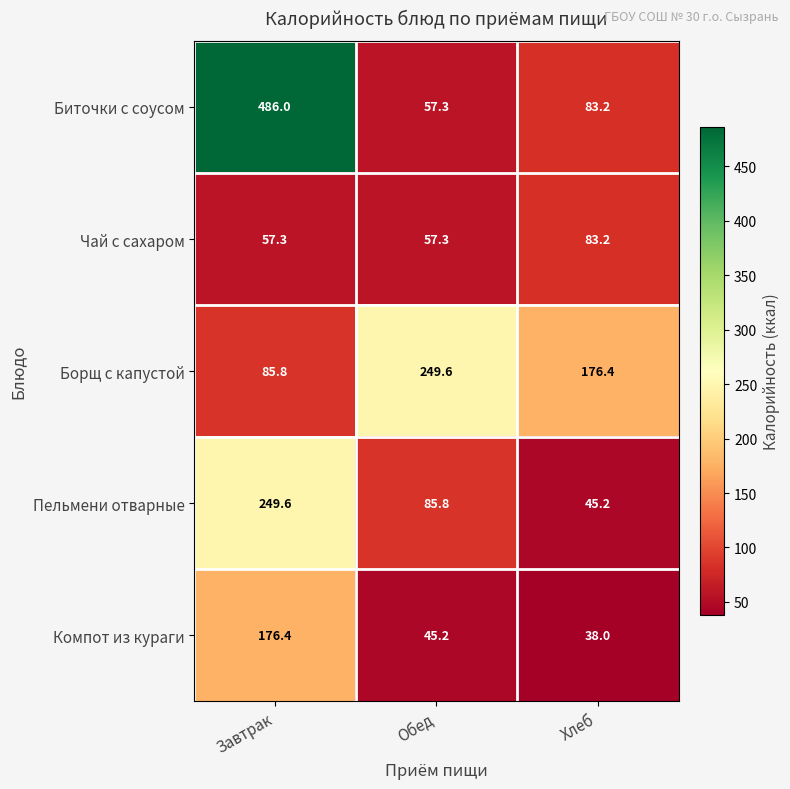

True or false: Чай с сахаром has a value of 30.4 at Хлеб.

False